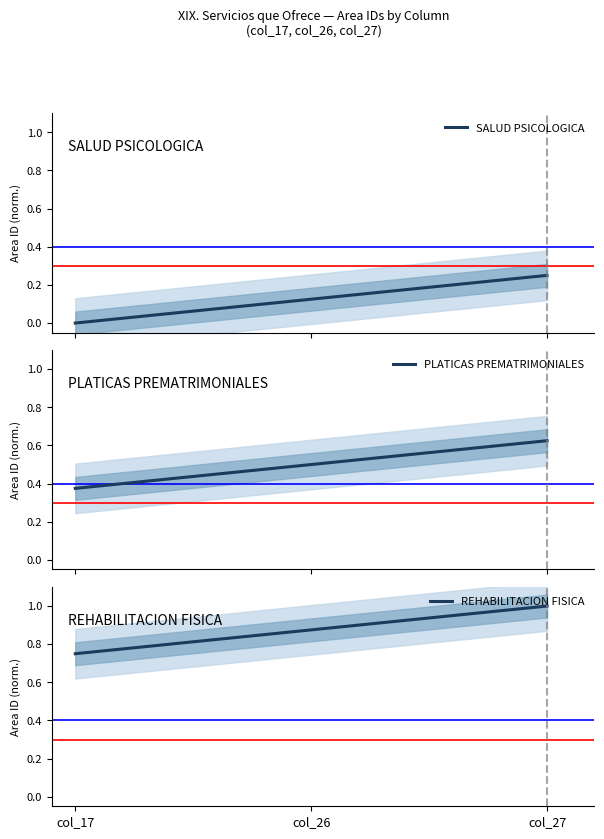

What are all the series names shown in the legend?

SALUD PSICOLOGICA, PLATICAS PREMATRIMONIALES, REHABILITACION FISICA